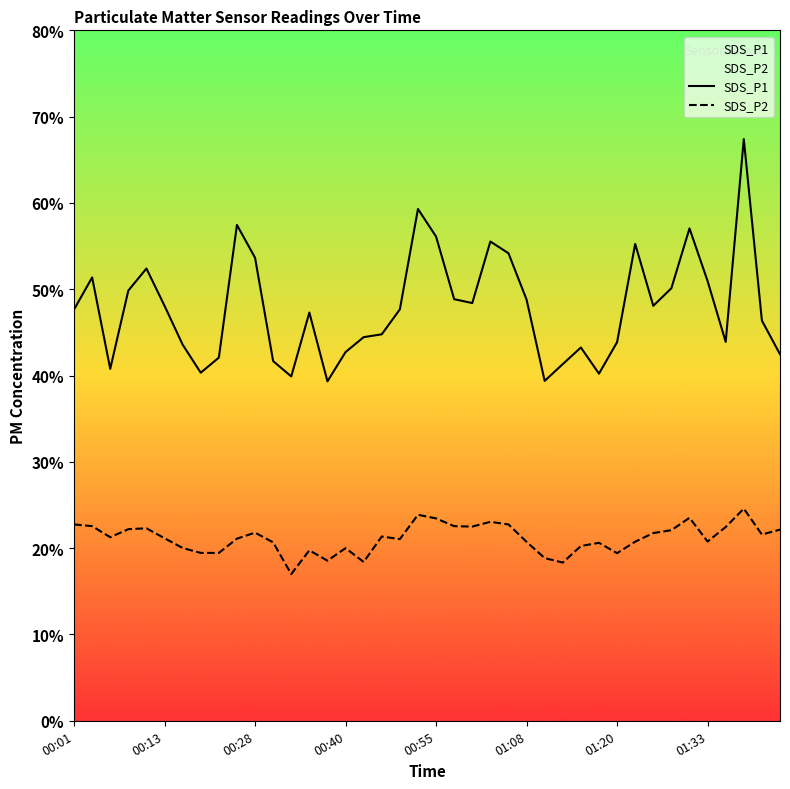

At which category does the chart reach its peak across all series?

37